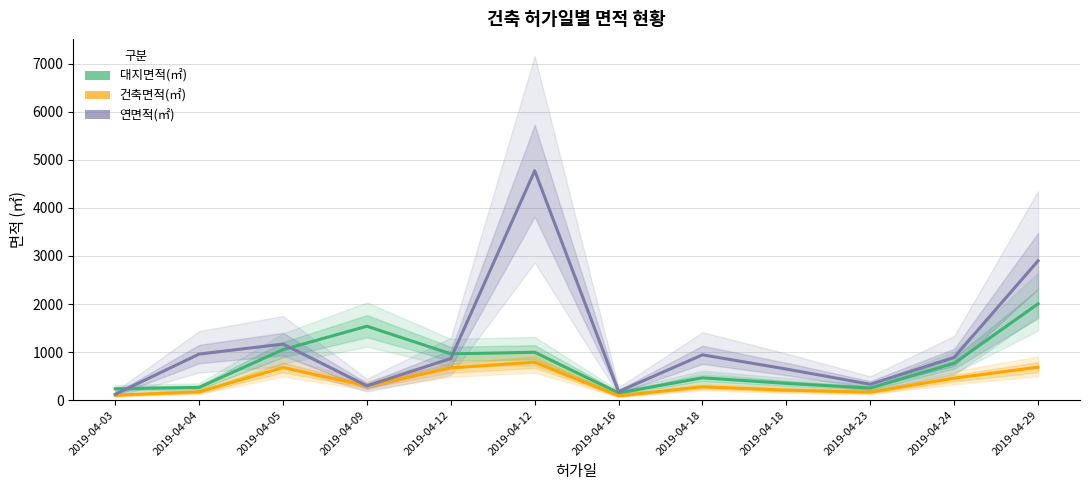

What is the highest value of the 대지면적(㎡) series?

2004.6